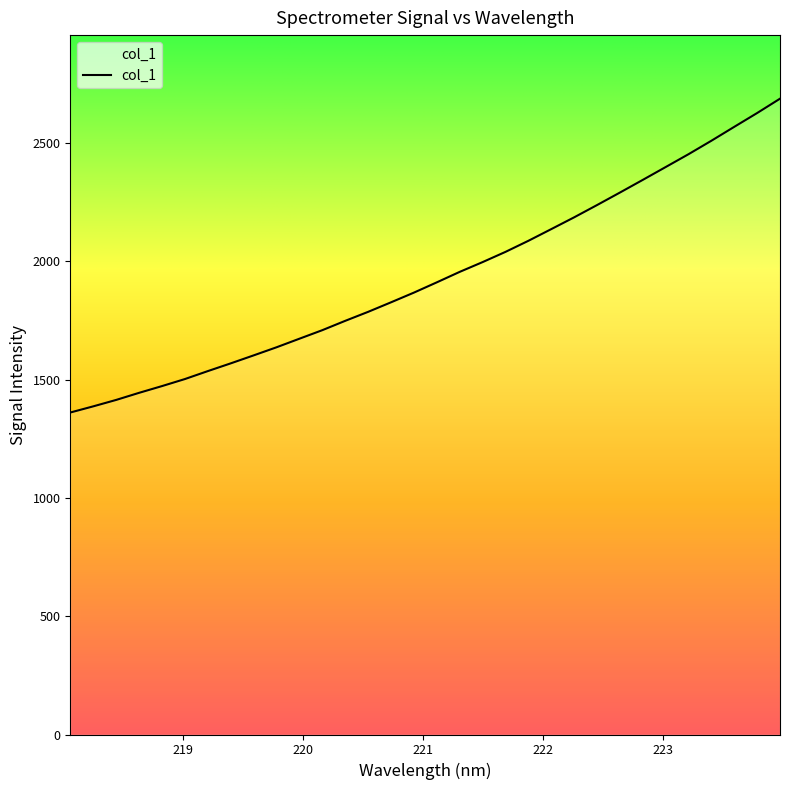

Rank the categories by value from lowest to highest.

218.0596, 218.2508, 218.442, 218.6332, 218.8244, 219.0156, 219.2067, 219.3979, 219.589, 219.7801, 219.9712, 220.1623, 220.3533, 220.5444, 220.7354, 220.9264, 221.1174, 221.3083, 221.4993, 221.6902, 221.8812, 222.0721, 222.263, 222.4538, 222.6447, 222.8355, 223.0264, 223.2172, 223.408, 223.5987, 223.7895, 223.9802